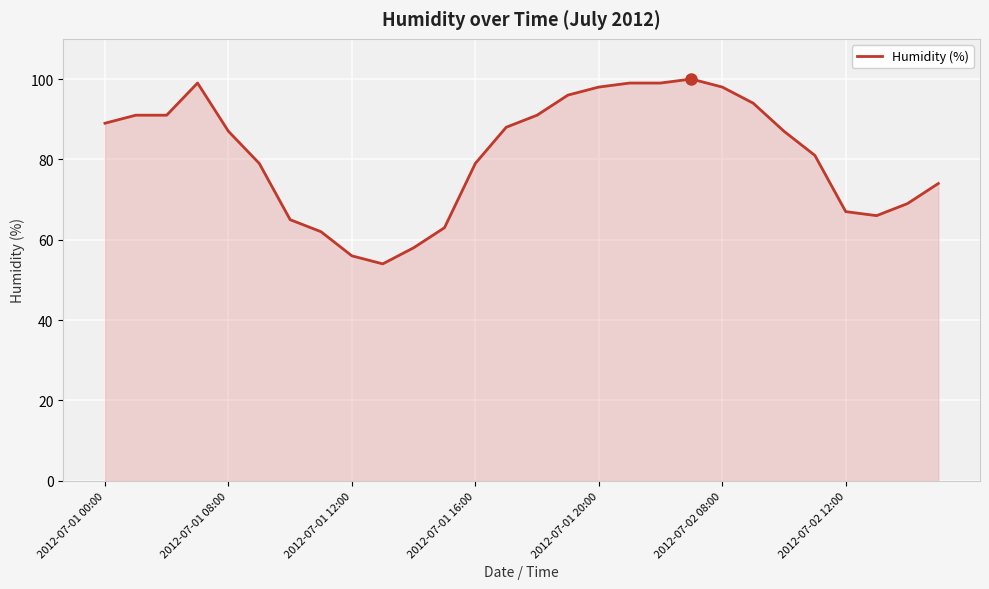

What is the smallest value displayed?

54